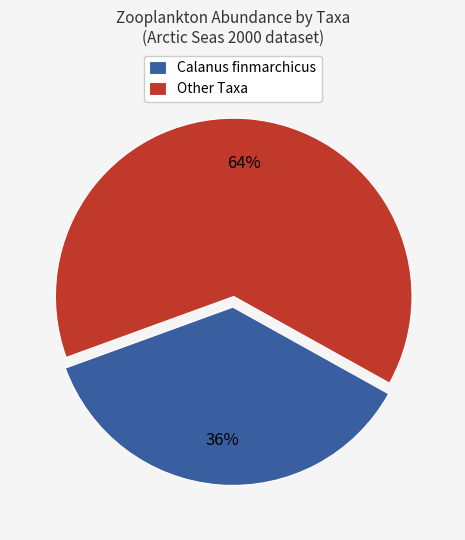

What is the smallest slice in the pie chart?

Calanus finmarchicus